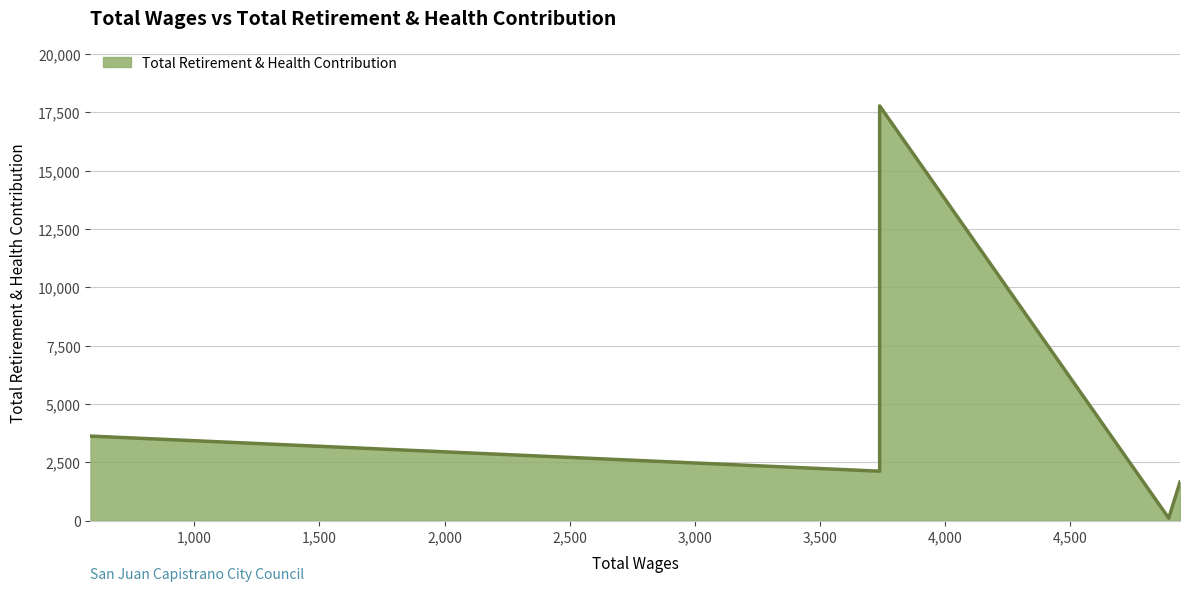

What is the ratio of the value at 3738.0 to the value at 3738.0?

8.4